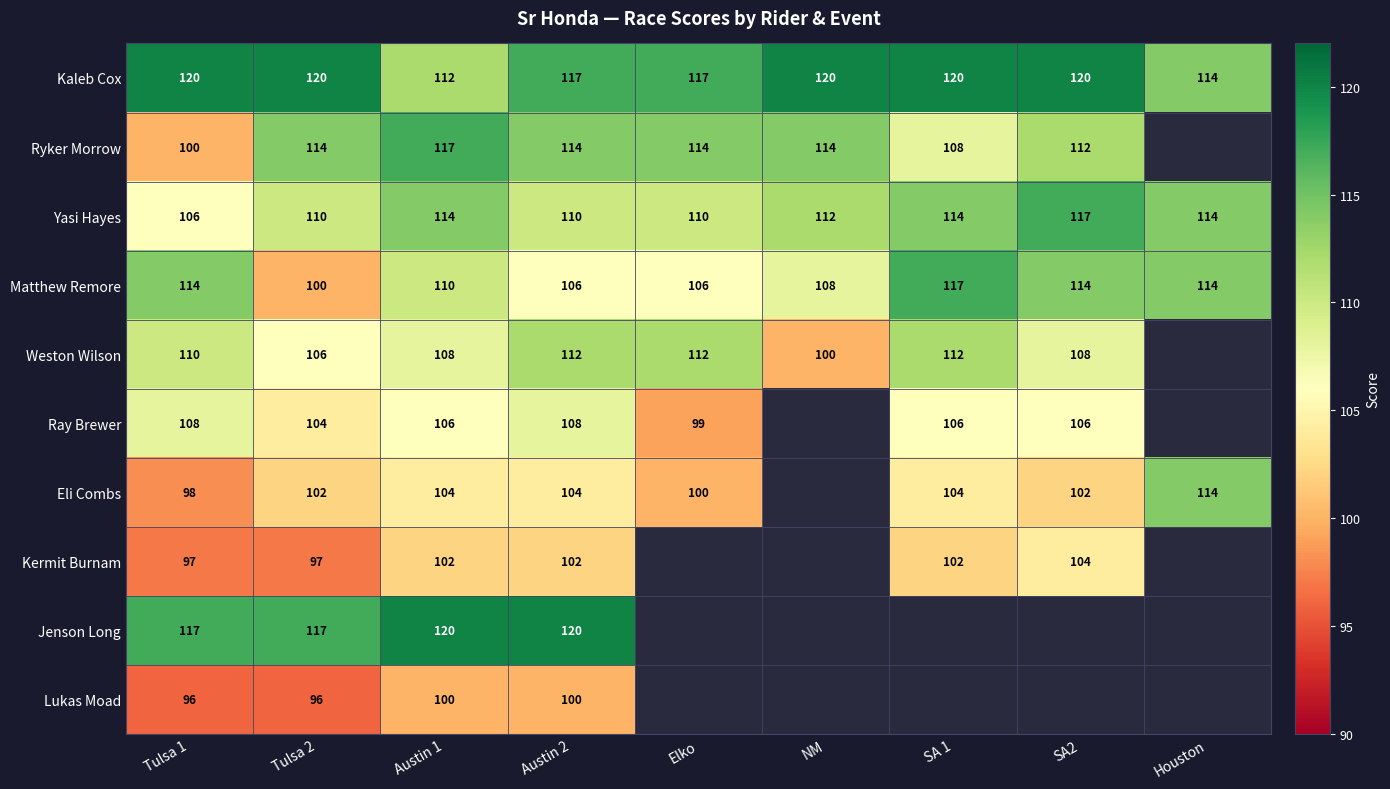

How many distinct data groups are displayed?

10